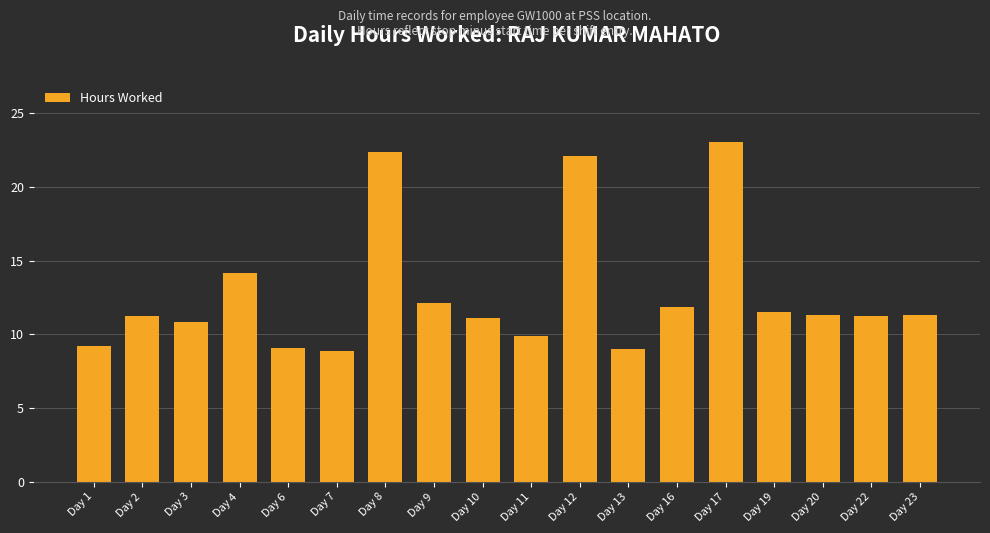

Approximately how many times larger is the value at Day 7 compared to Day 2?

0.8